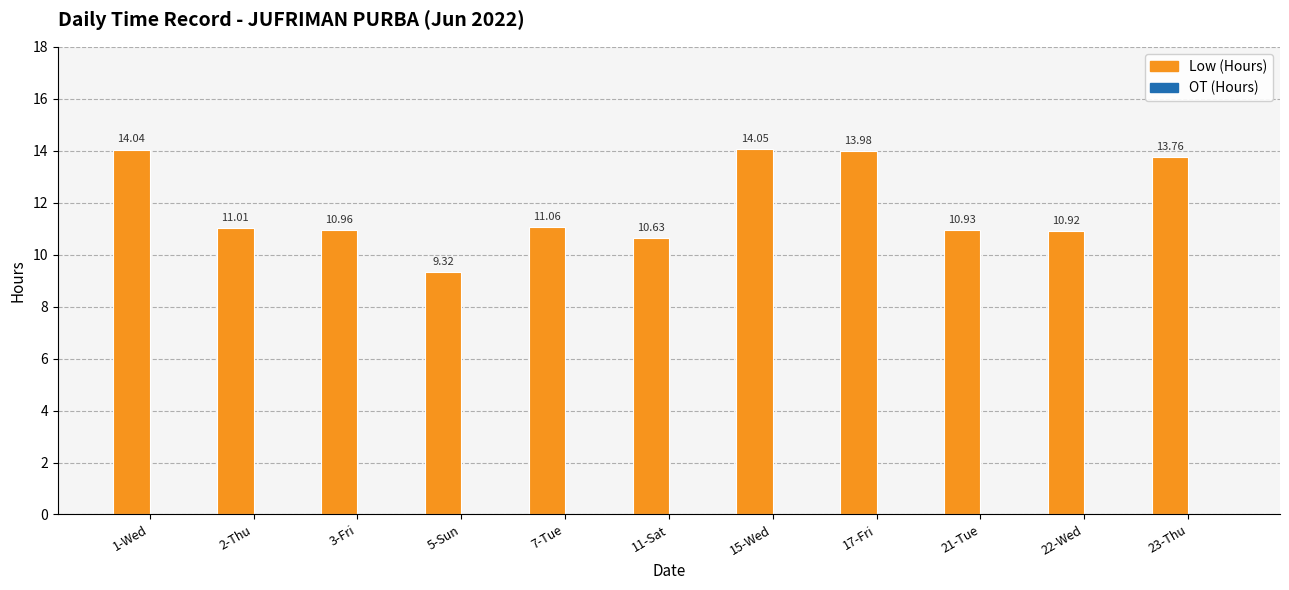

What is the label of the 7th bar from the right?

7-Tue